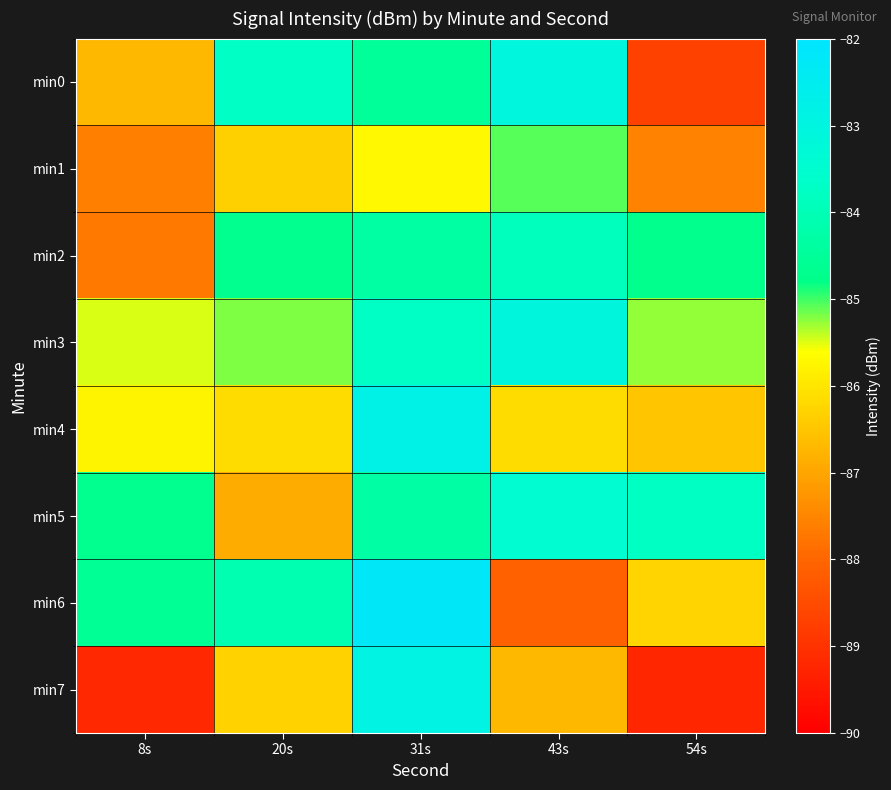

What is the total value across all series at 8s?

-691.7